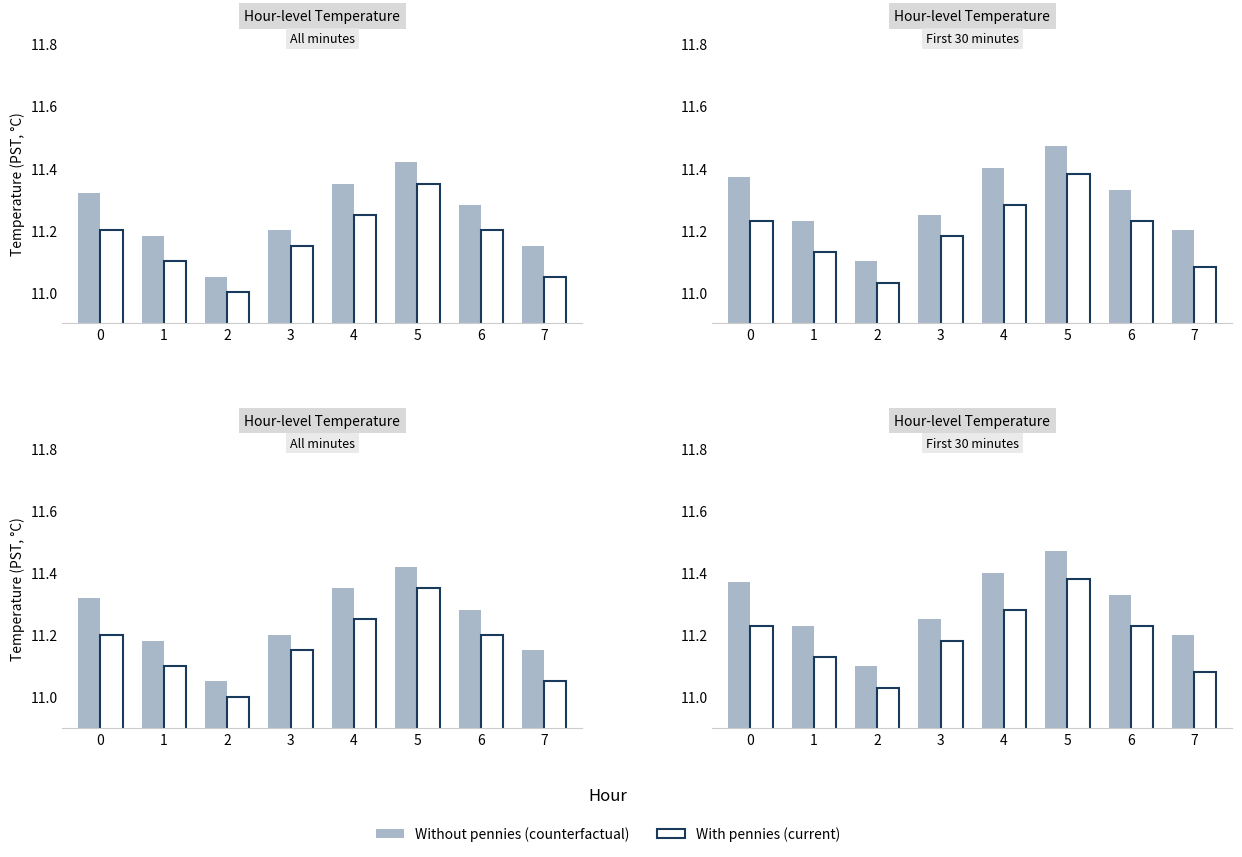

What is the average value of the Without pennies (counterfactual) series?

11.3